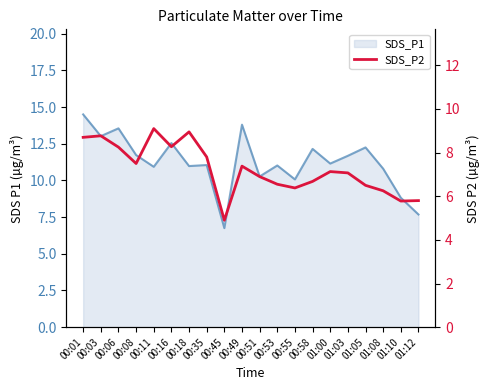

At which label is the value closest to 7?

01:03